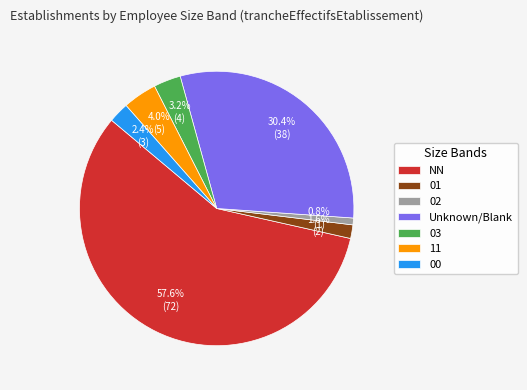

Approximately how many times larger is the value at Unknown/Blank compared to 00?

12.7